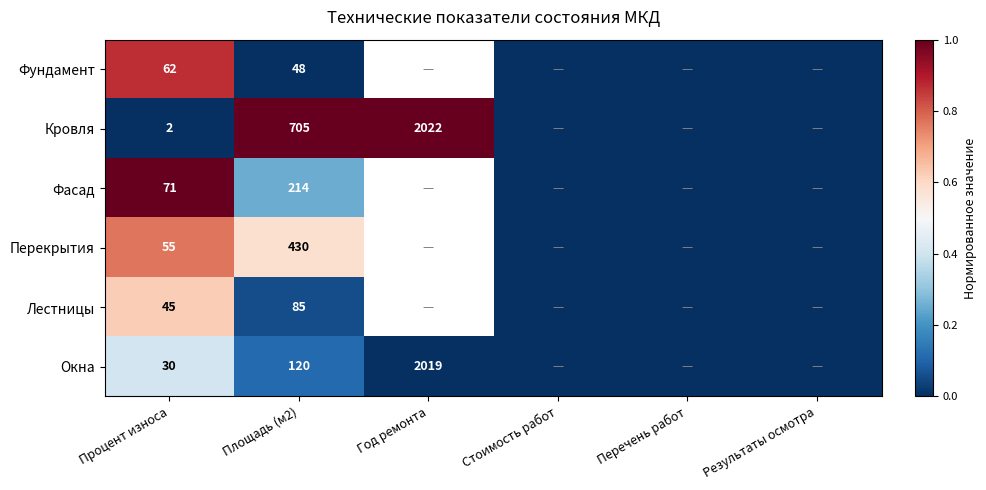

Is the value of Лестницы at Площадь (м2) greater than the value of Кровля at Процент износа?

Yes